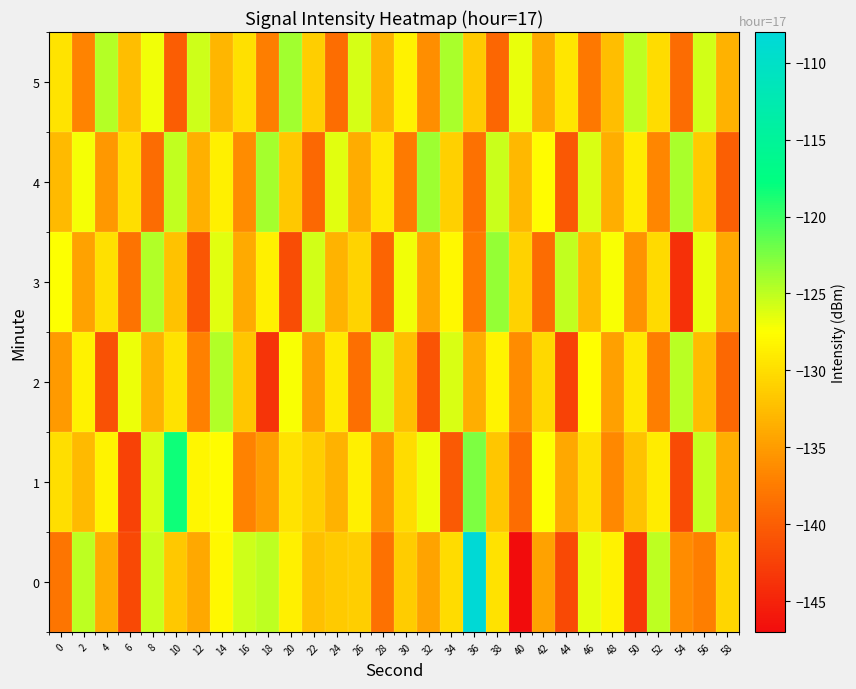

Rank the series at 28 from highest to lowest value.

2, 4, 5, 1, 0, 3